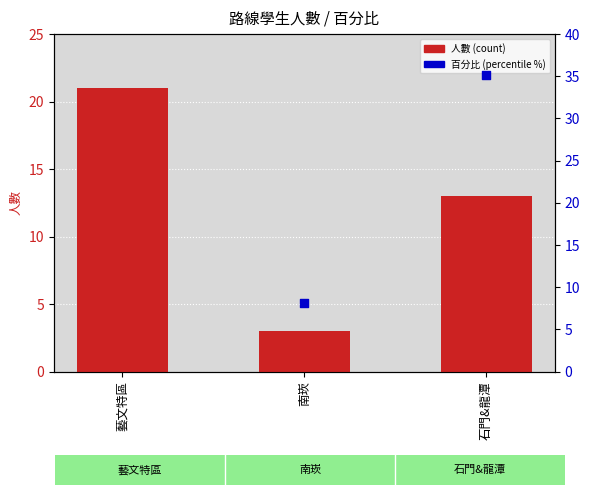

Is the value of 百分比 (percentile %) at 南崁 greater than the value of 人數 (count) at 藝文特區?

No